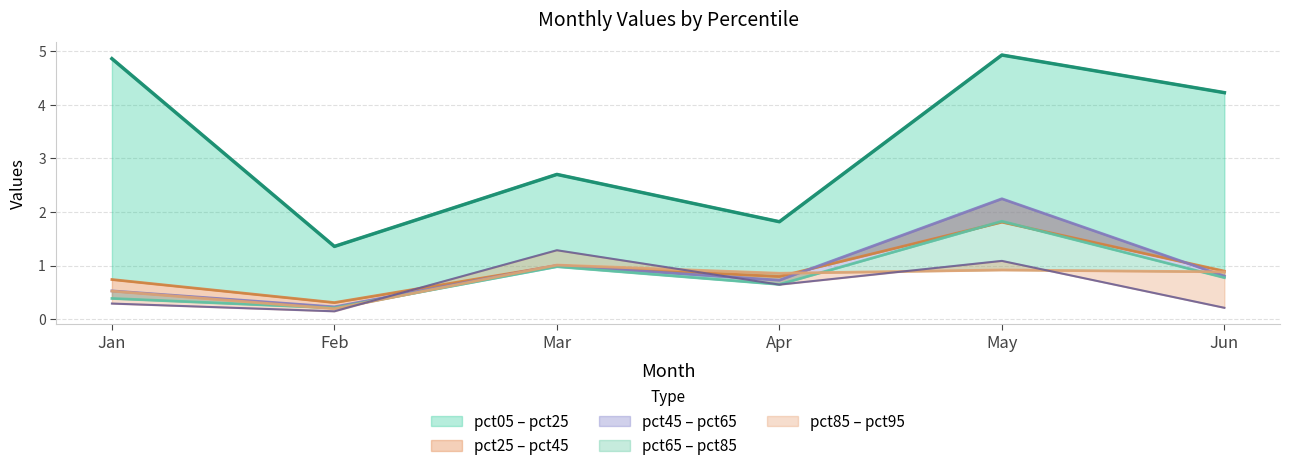

Which has a higher value, Mar or Apr?

Mar